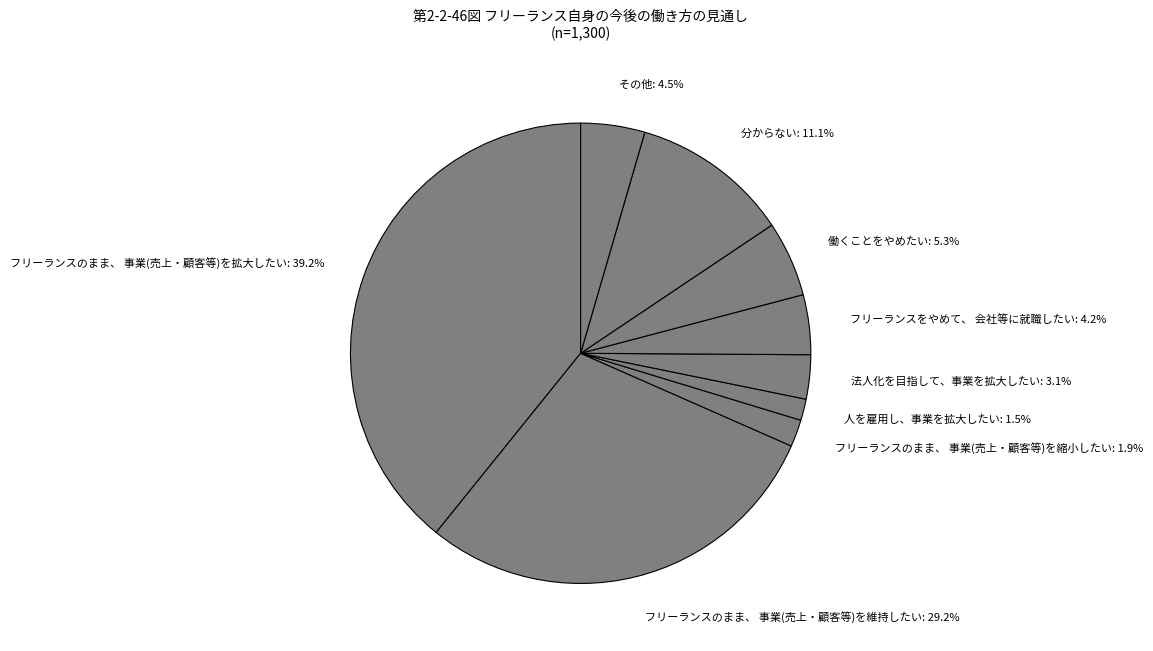

True or false: 分からない accounts for 11% of the total.

True